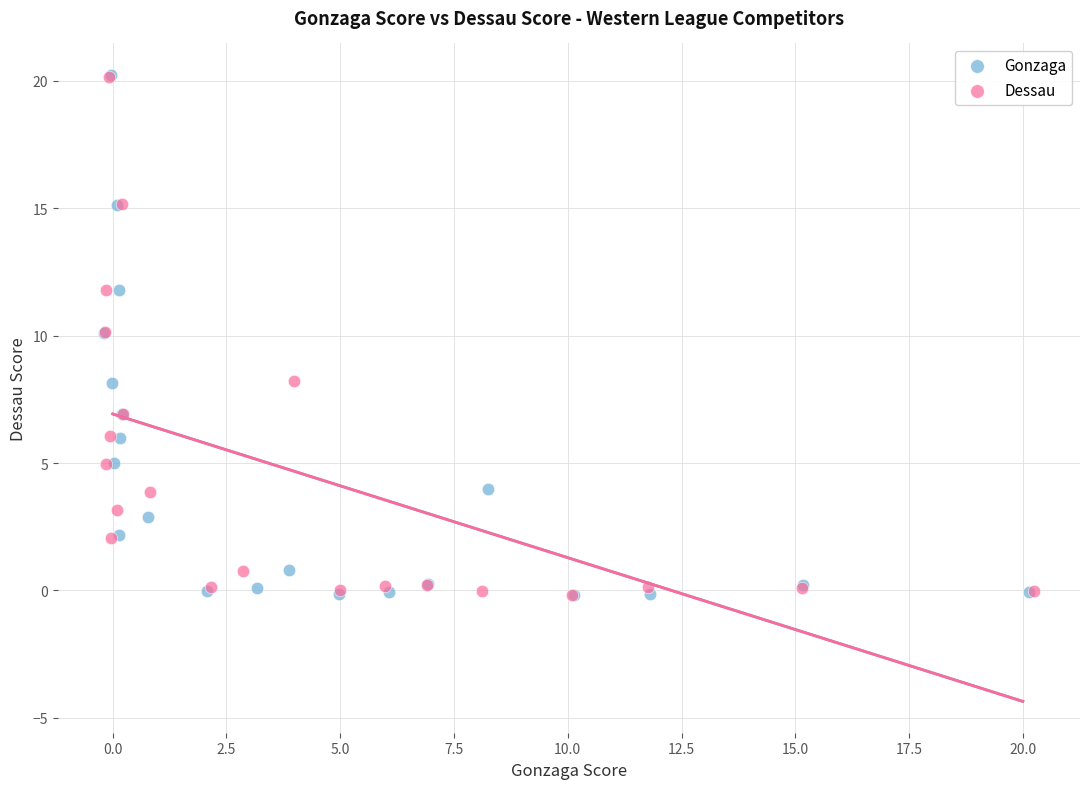

What are all the series names shown in the legend?

Gonzaga, Dessau